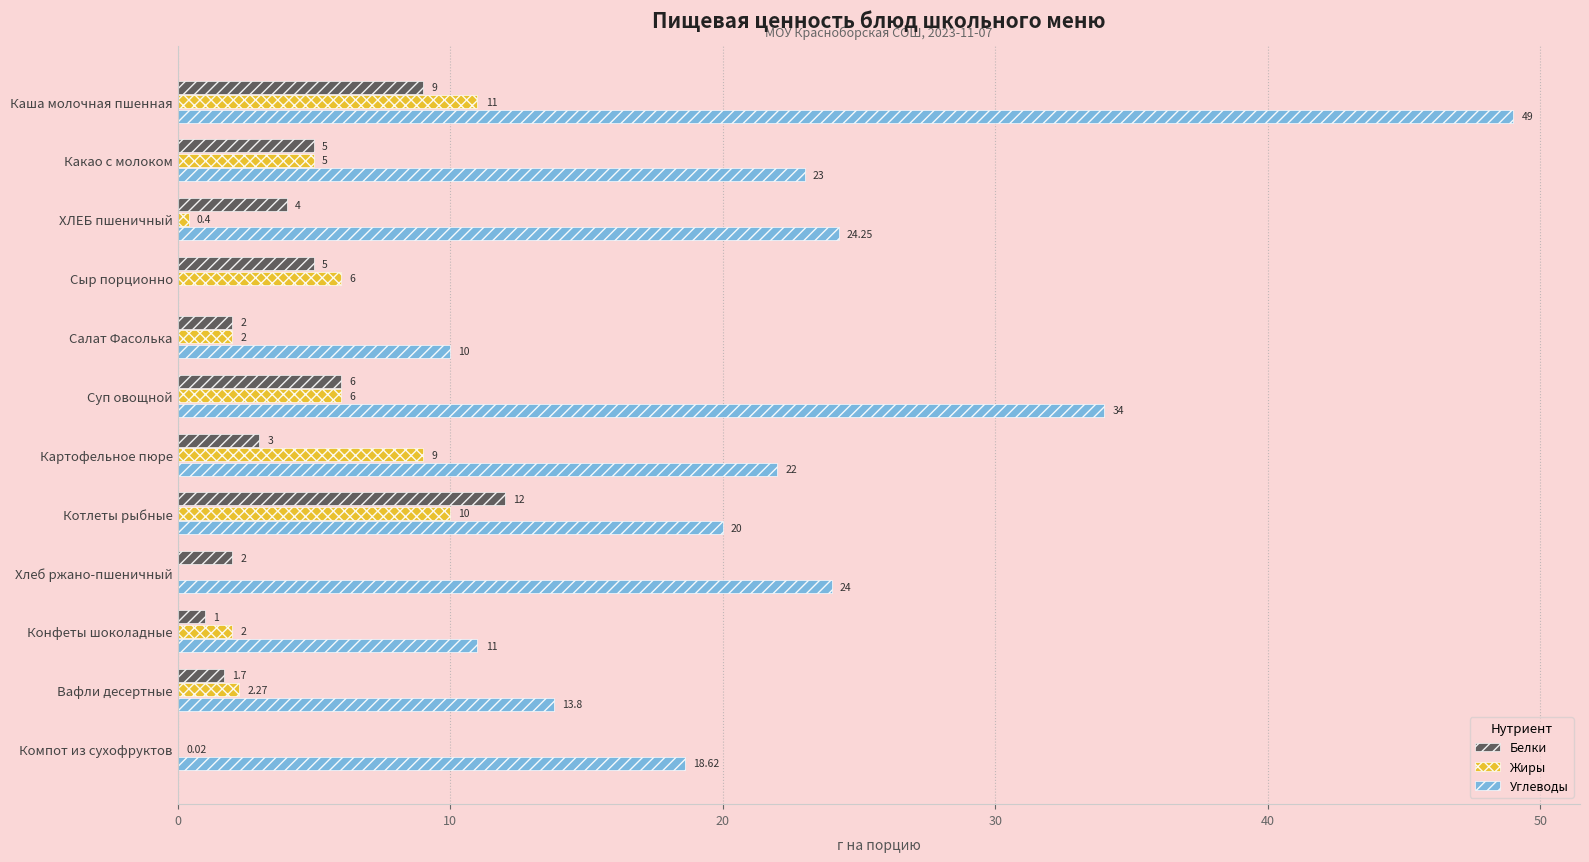

Where is Белки nearest to the value 6?

Суп овощной